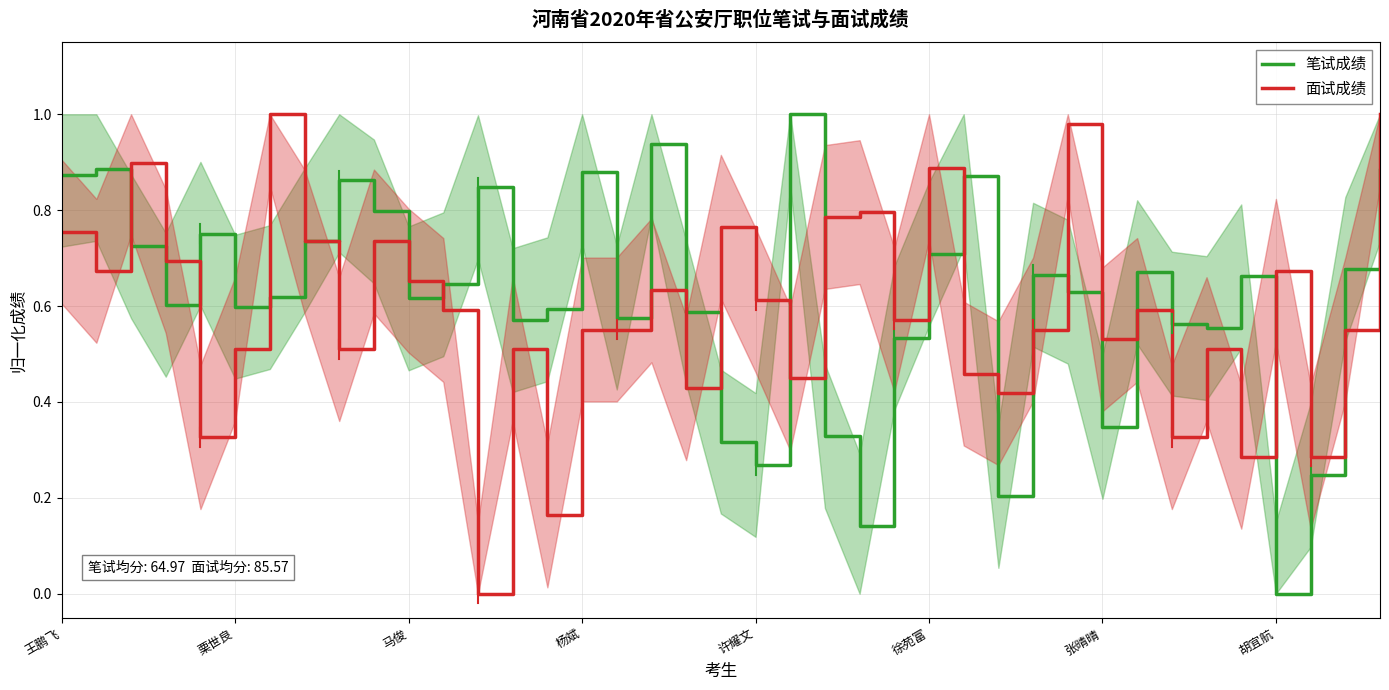

List the series in order of their overall mean, lowest first.

面试成绩, 笔试成绩